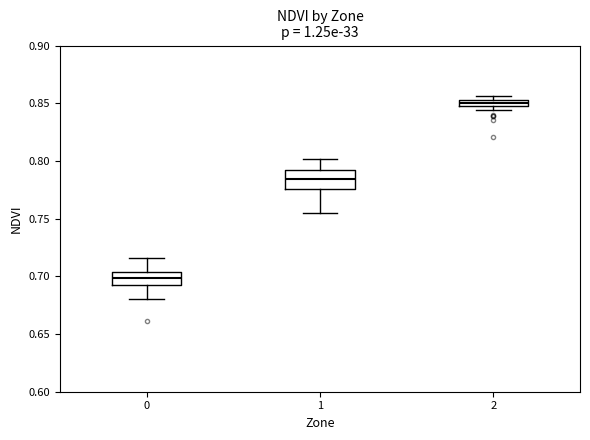

Where is the lower edge of the box at x = 2 on the y-axis? The values are not printed on the chart, so give them approximately, as read against the axis.

0.850